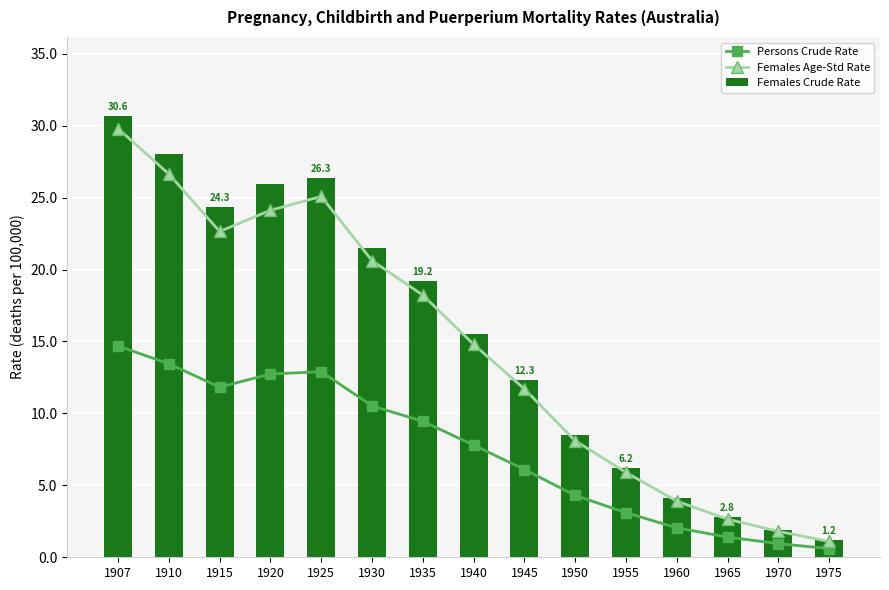

At how many categories does at least one series exceed 7?

10